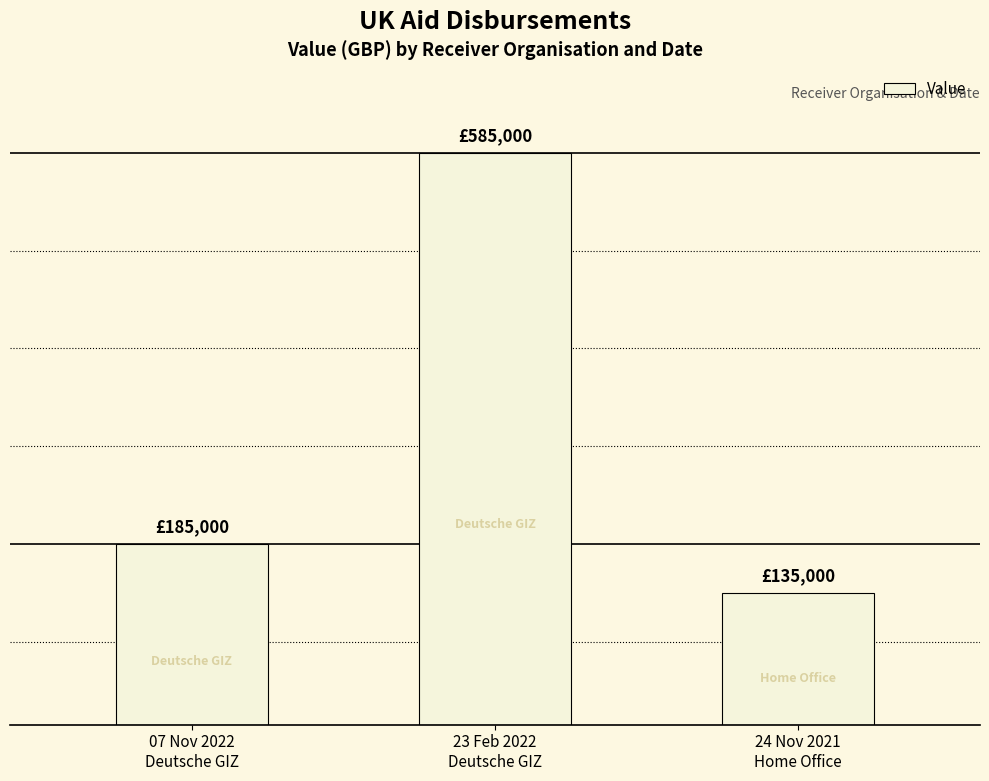

What is the smallest value displayed?

135000